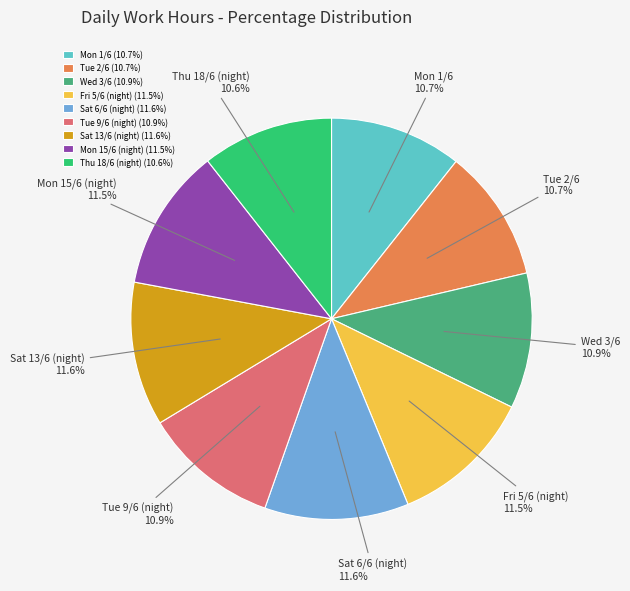

What percentage do Fri 5/6 (night) and Sat 6/6 (night) together represent?

23.1%